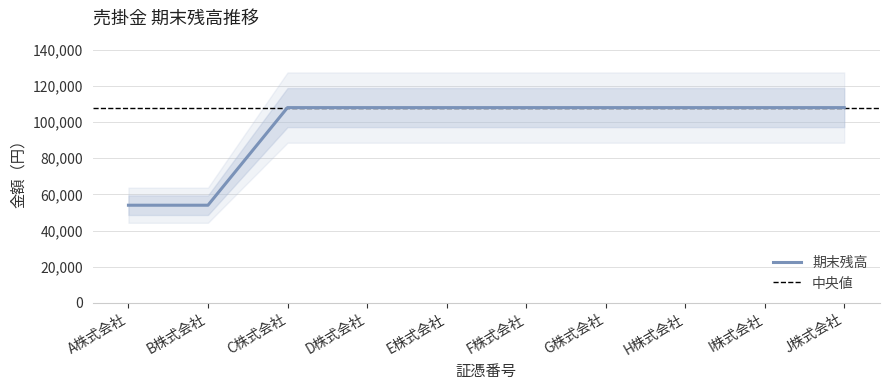

Between D株式会社 and A株式会社, which is larger?

D株式会社